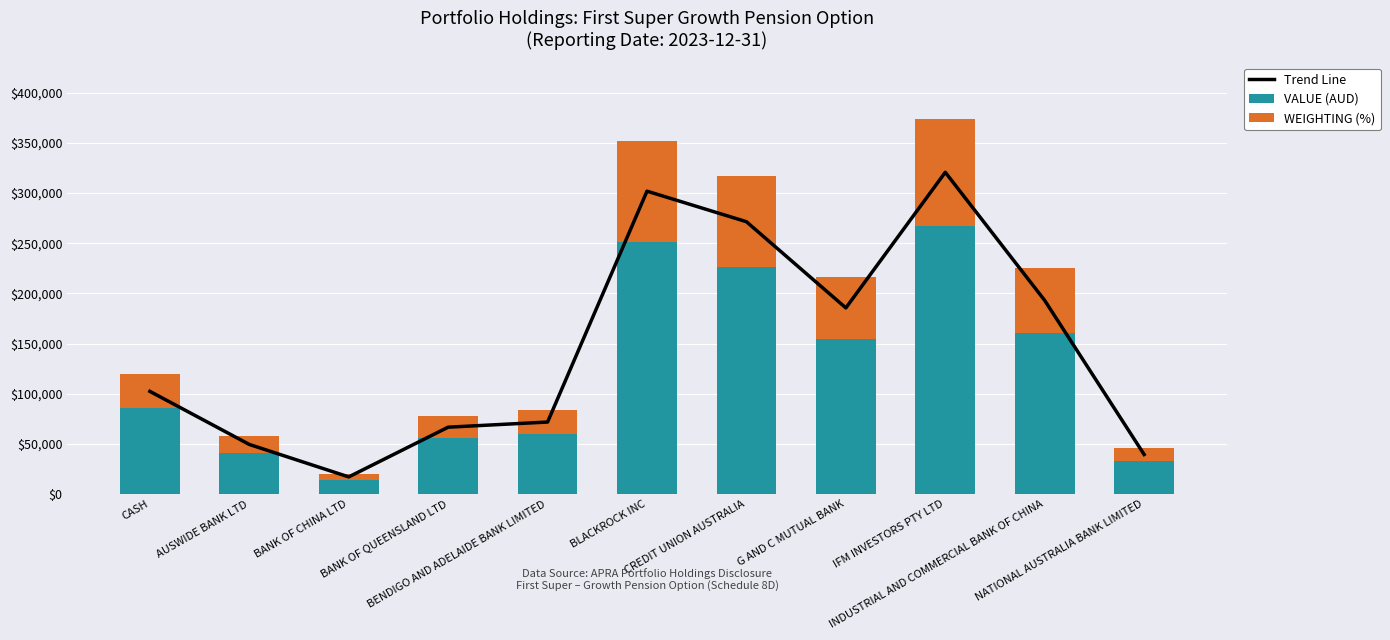

What is the difference between the maximum and minimum values in the Trend Line series?

303561.7